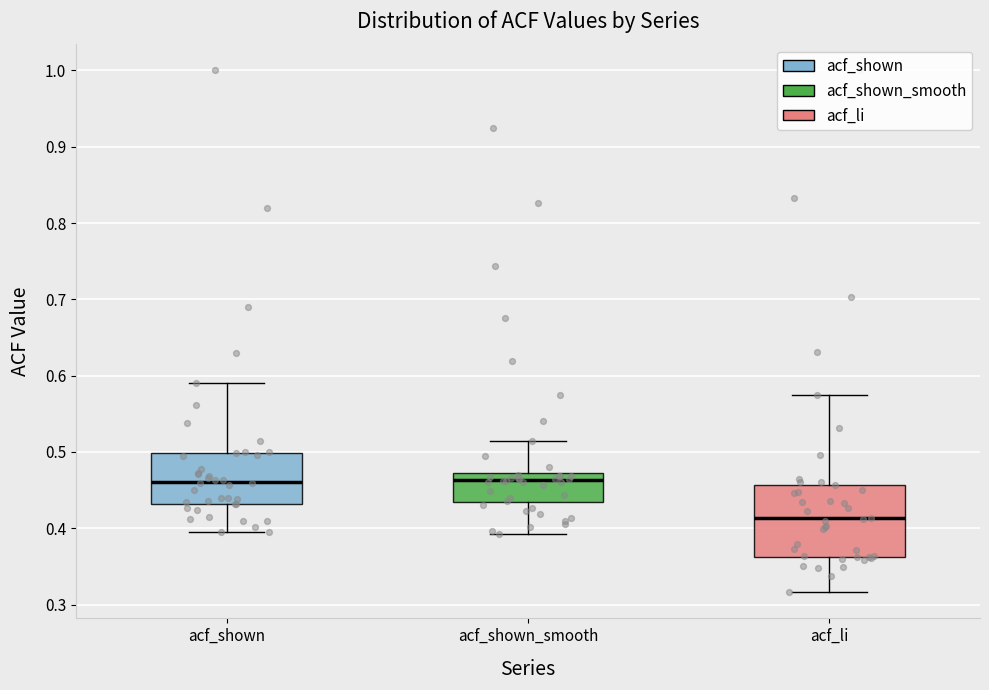

Comparing the boxes themselves (not the whiskers), which one is the tallest?

acf_li